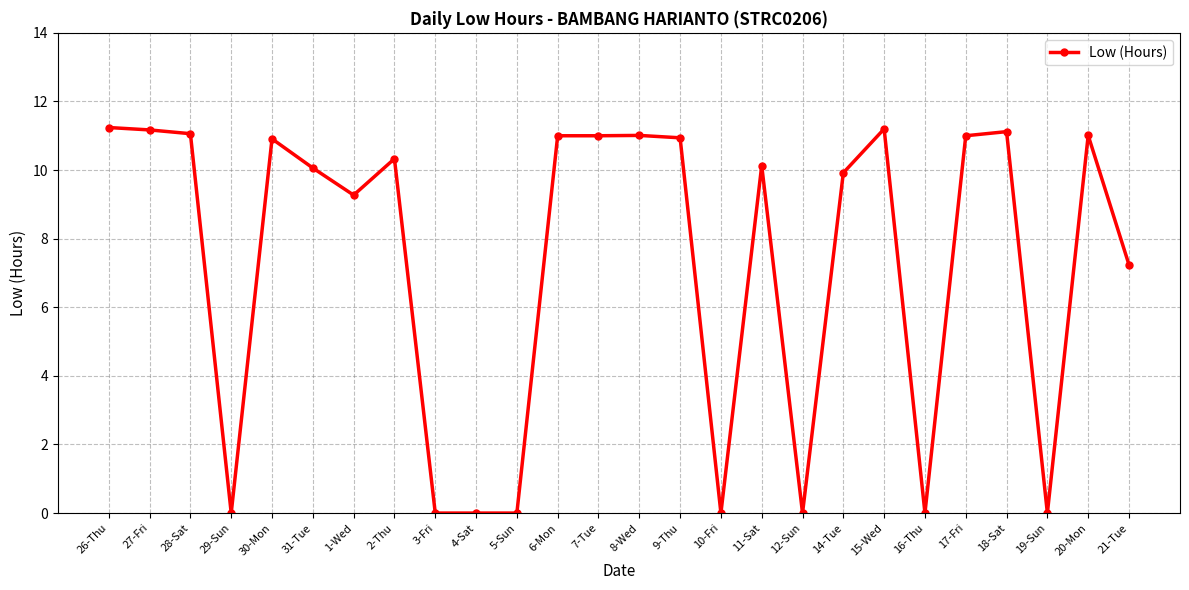

At which label is the value closest to 5?

21-Tue